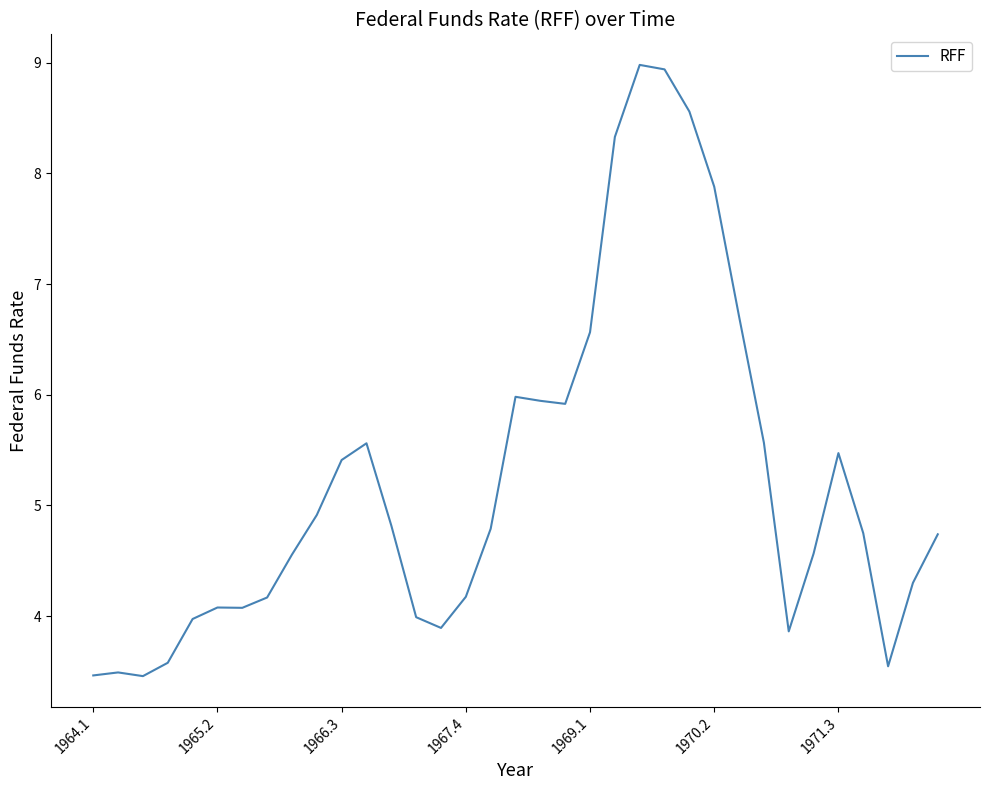

What is the greatest value displayed?

9.0